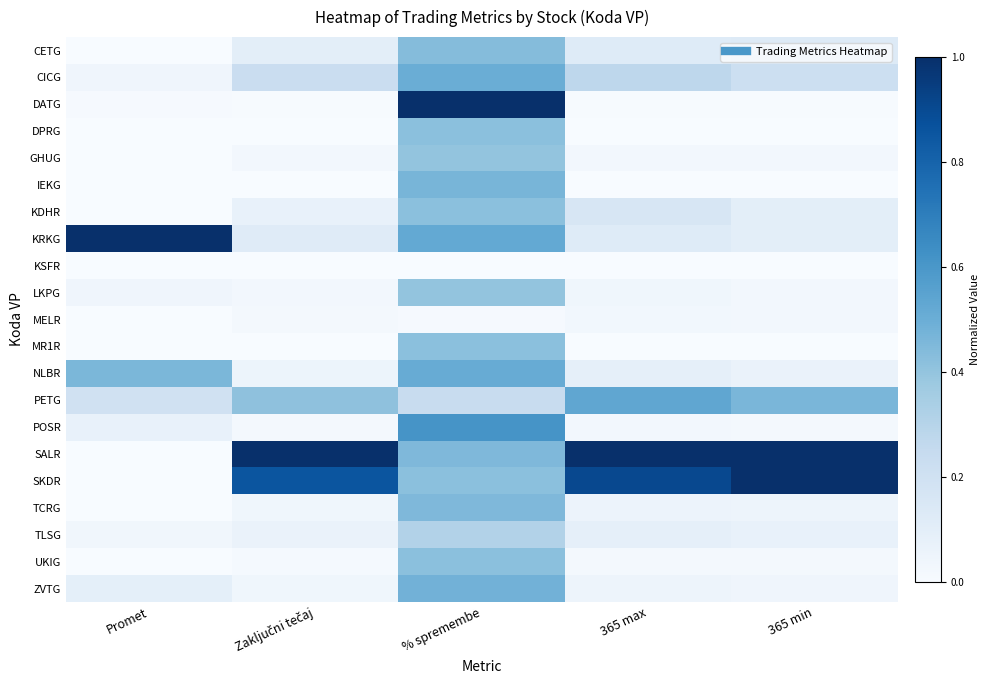

Reading left to right, what are all the values shown in this chart?

CETG: Promet=0.0	Zaključni tečaj=0.1	% spremembe=0.4	365 max=0.1	365 min=0.1
CICG: Promet=0.0	Zaključni tečaj=0.2	% spremembe=0.5	365 max=0.3	365 min=0.2
DATG: Promet=0.0	Zaključni tečaj=0.0	% spremembe=1.0	365 max=0.0	365 min=0.0
DPRG: Promet=0.0	Zaključni tečaj=0.0	% spremembe=0.4	365 max=0.0	365 min=0.0
GHUG: Promet=0.0	Zaključni tečaj=0.0	% spremembe=0.4	365 max=0.0	365 min=0.0
IEKG: Promet=0.0	Zaključni tečaj=0.0	% spremembe=0.5	365 max=0.0	365 min=0.0
KDHR: Promet=0.0	Zaključni tečaj=0.1	% spremembe=0.4	365 max=0.2	365 min=0.1
KRKG: Promet=1.0	Zaključni tečaj=0.1	% spremembe=0.5	365 max=0.1	365 min=0.1
KSFR: Promet=0.0	Zaključni tečaj=0.0	% spremembe=0.0	365 max=0.0	365 min=0.0
LKPG: Promet=0.0	Zaključni tečaj=0.0	% spremembe=0.4	365 max=0.0	365 min=0.0
MELR: Promet=0.0	Zaključni tečaj=0.0	% spremembe=0.0	365 max=0.0	365 min=0.0
MR1R: Promet=0.0	Zaključni tečaj=0.0	% spremembe=0.4	365 max=0.0	365 min=0.0
NLBR: Promet=0.5	Zaključni tečaj=0.1	% spremembe=0.5	365 max=0.1	365 min=0.1
PETG: Promet=0.2	Zaključni tečaj=0.4	% spremembe=0.2	365 max=0.5	365 min=0.5
POSR: Promet=0.1	Zaključni tečaj=0.0	% spremembe=0.6	365 max=0.0	365 min=0.0
SALR: Promet=0.0	Zaključni tečaj=1.0	% spremembe=0.5	365 max=1.0	365 min=1.0
SKDR: Promet=0.0	Zaključni tečaj=0.9	% spremembe=0.4	365 max=0.9	365 min=1.0
TCRG: Promet=0.0	Zaključni tečaj=0.0	% spremembe=0.5	365 max=0.1	365 min=0.0
TLSG: Promet=0.0	Zaključni tečaj=0.1	% spremembe=0.3	365 max=0.1	365 min=0.1
UKIG: Promet=0.0	Zaključni tečaj=0.0	% spremembe=0.4	365 max=0.0	365 min=0.0
ZVTG: Promet=0.1	Zaključni tečaj=0.0	% spremembe=0.5	365 max=0.0	365 min=0.0